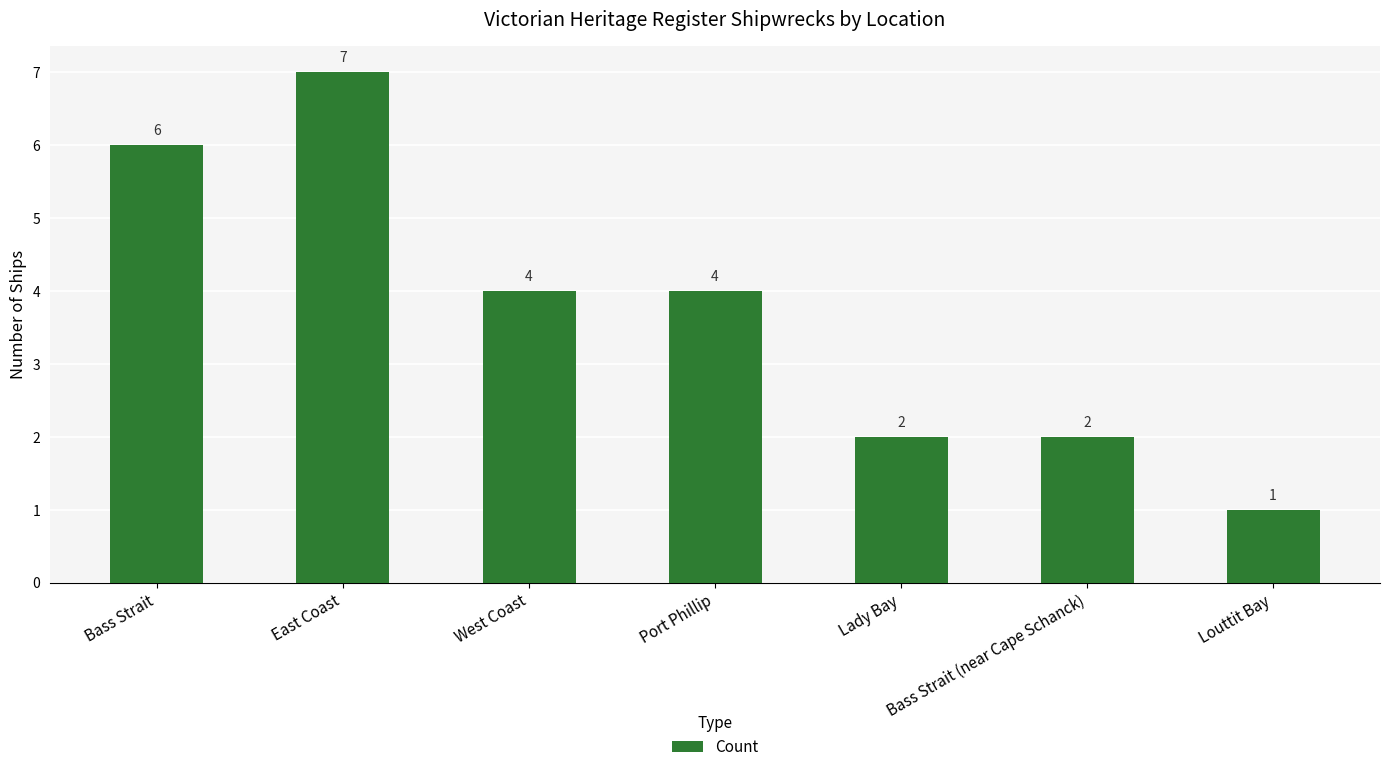

Where does the data first go above 4?

Bass Strait